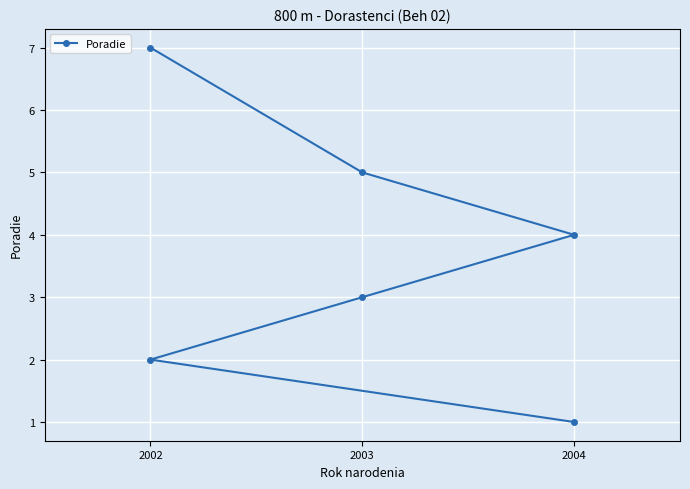

At which label is the value closest to 4?

2004